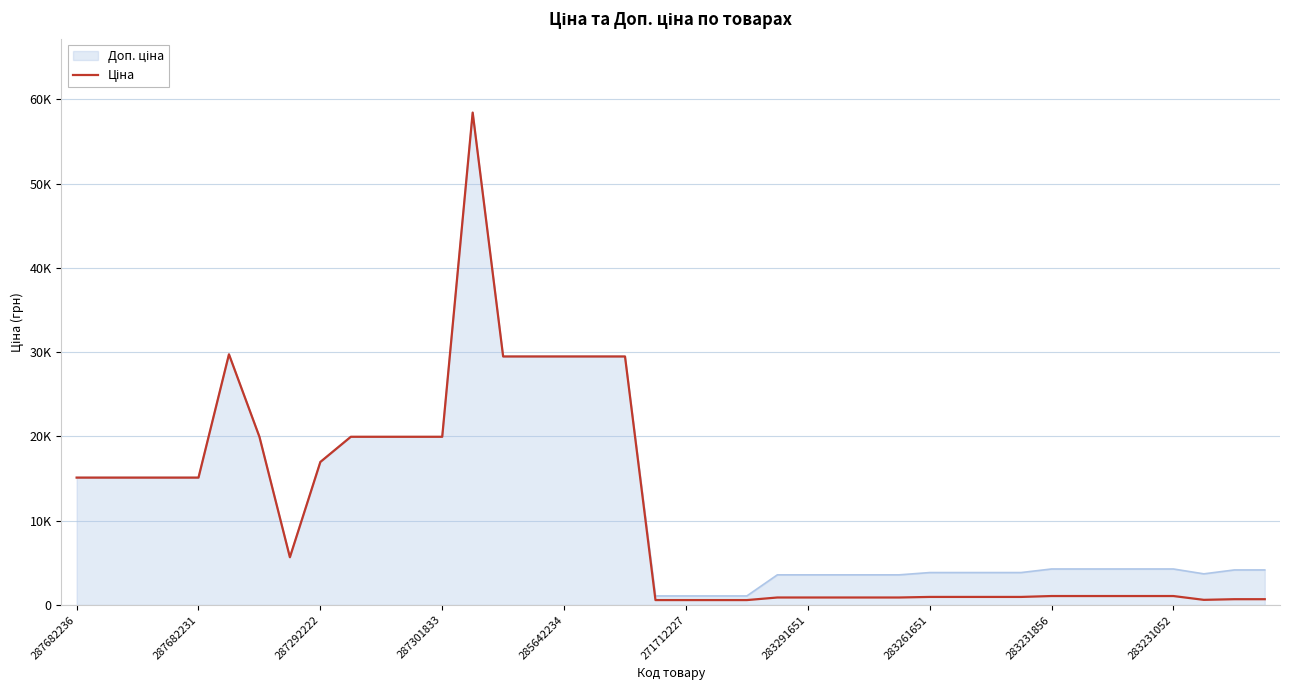

Does the chart have visible grid lines?

Yes